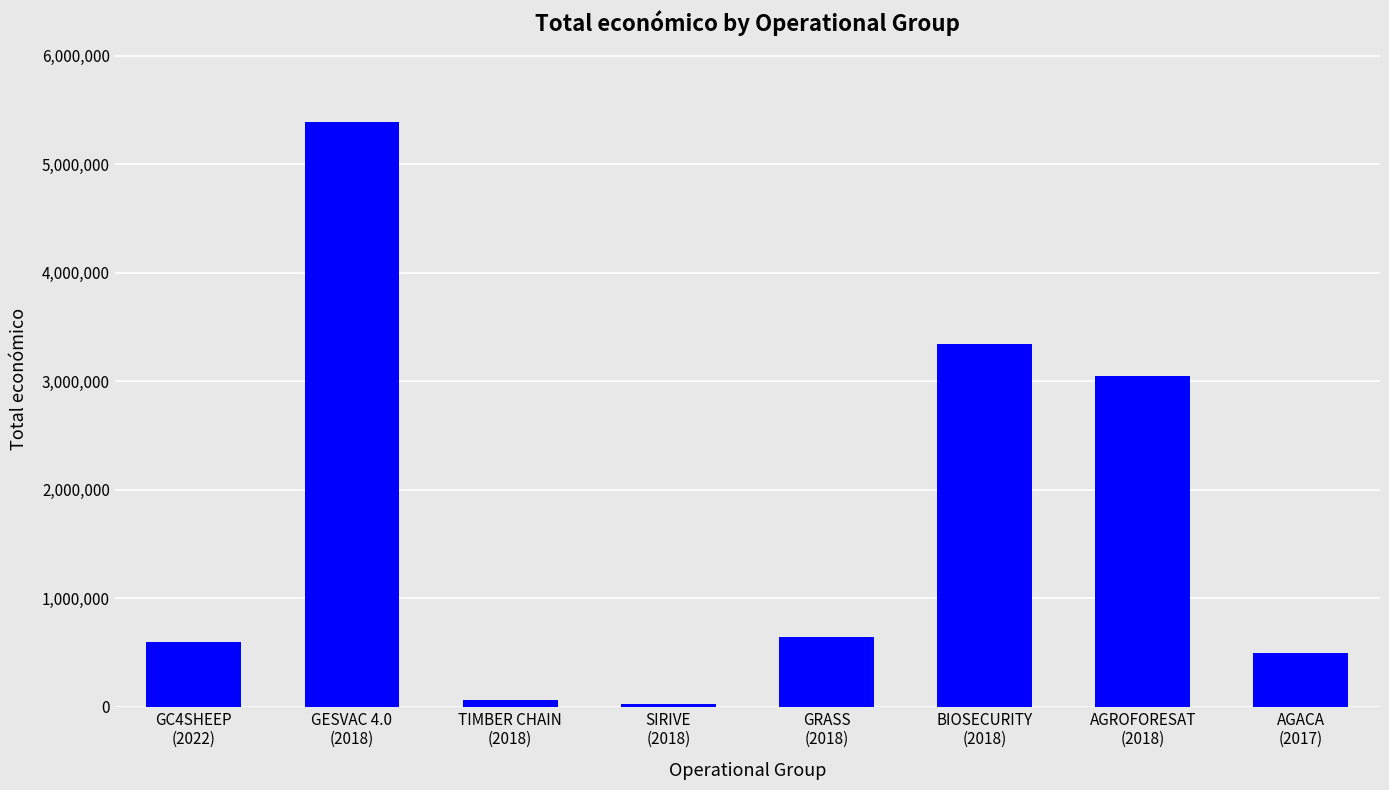

What is the label of the 4th bar from the right?

GRASS
(2018)